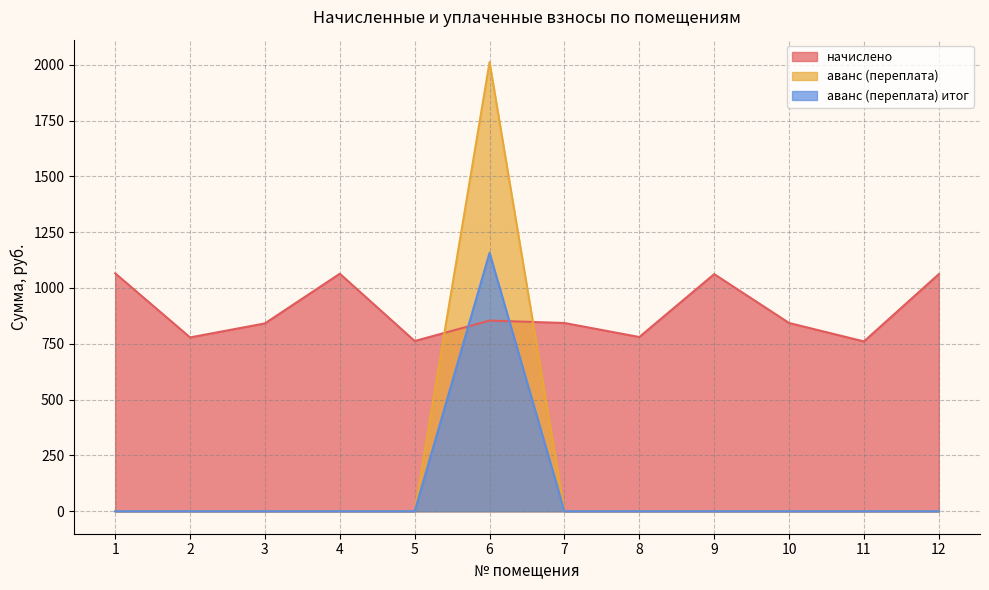

What is the sum of the начислено values at 2 and 4?

1842.4